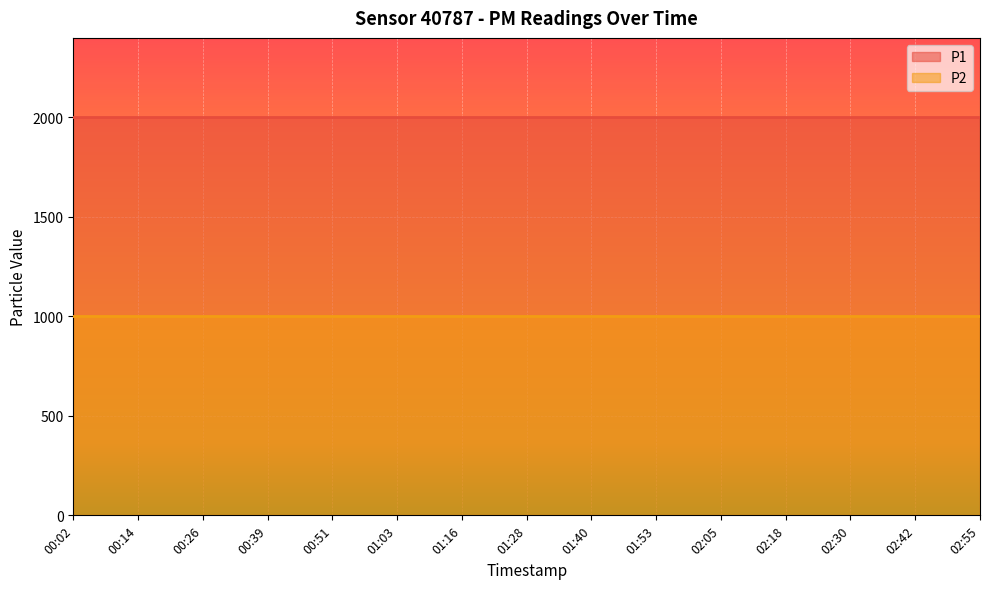

Is the value of P1 at 00:39 greater than the value of P2 at 02:05?

Yes